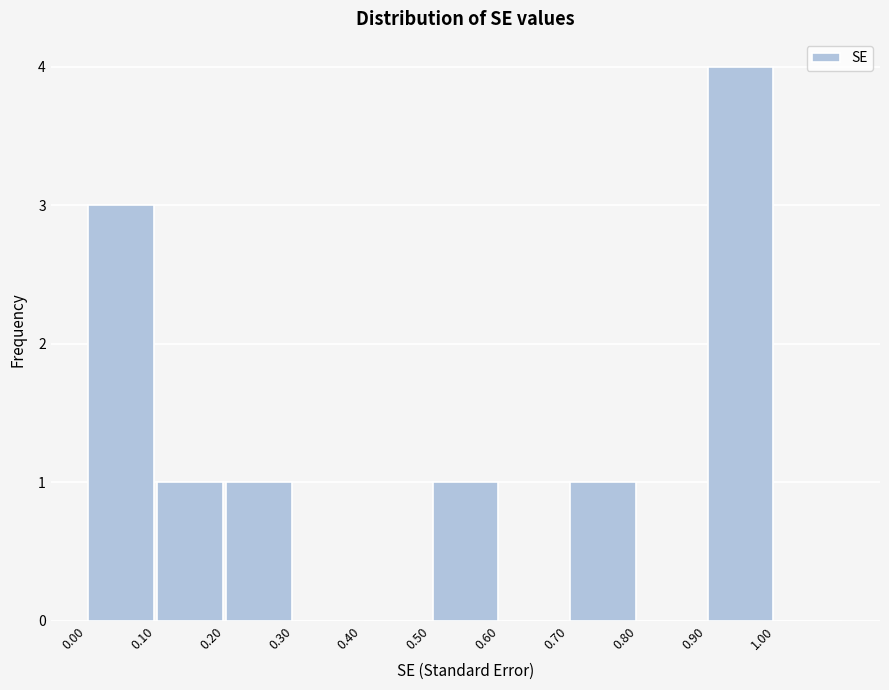

Which range on the x-axis has the tallest bar?

0.9 to 1.0